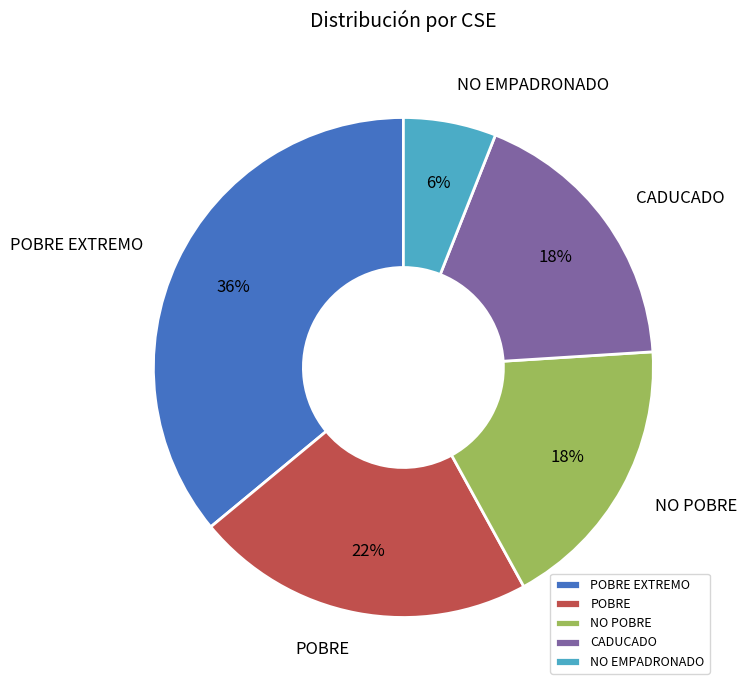

True or false: CADUCADO accounts for 1% of the total.

False